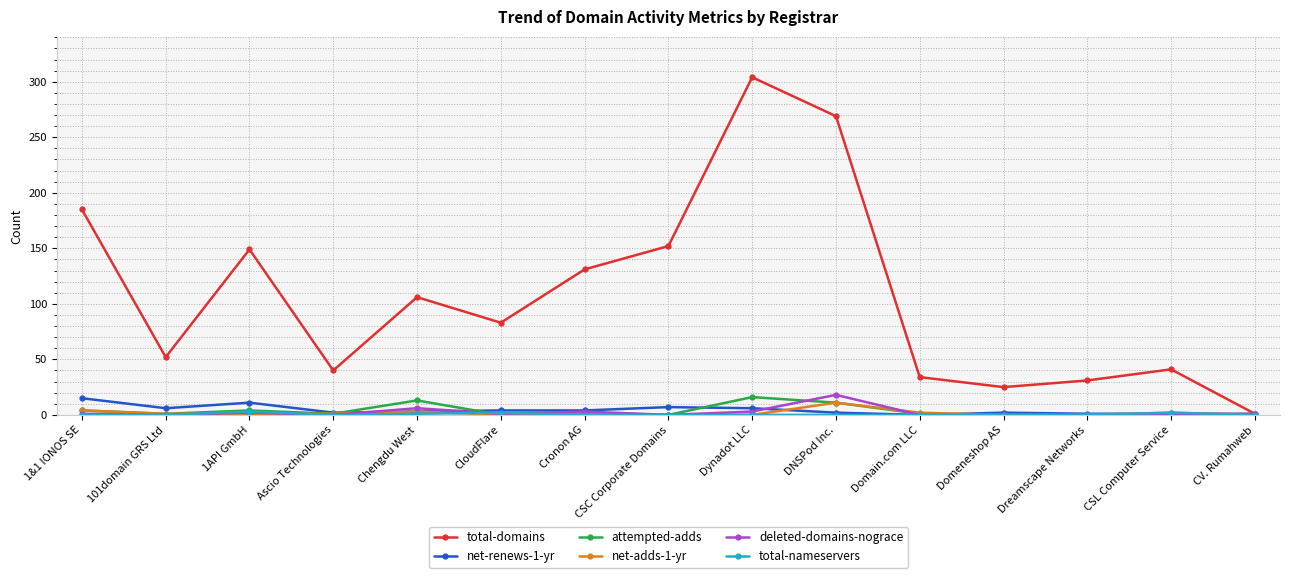

Where is deleted-domains-nograce nearest to the value 9?

Chengdu West